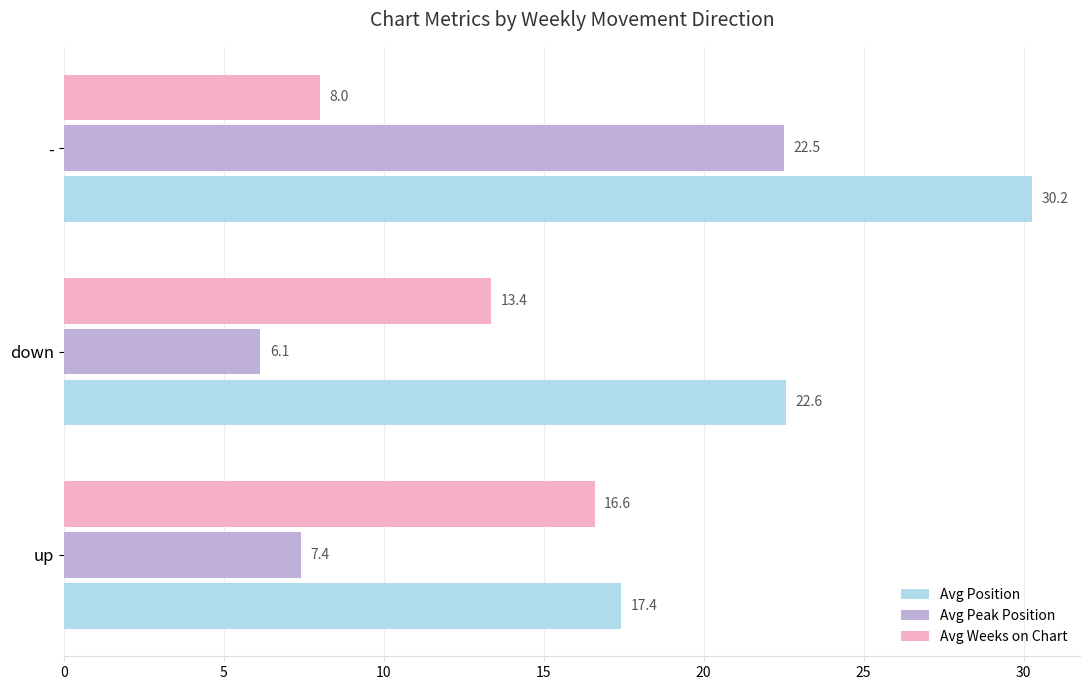

List the labels in order of Avg Weeks on Chart value, smallest first.

-, down, up